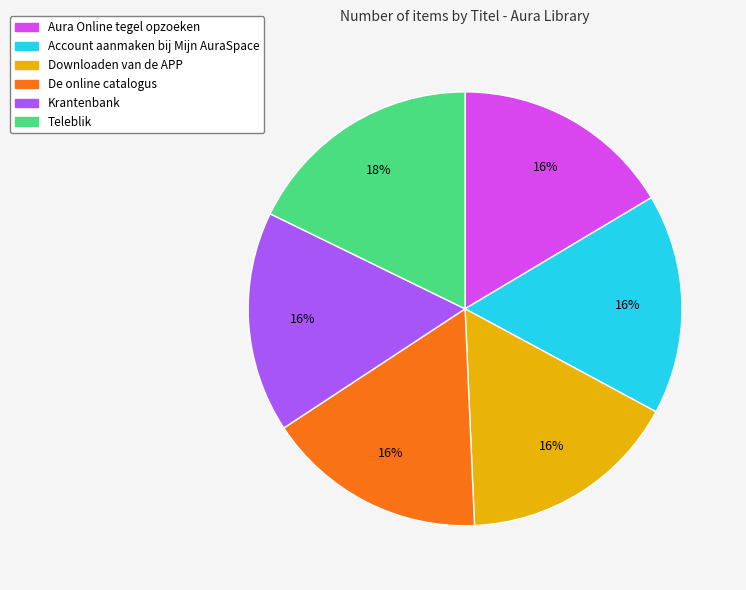

To the nearest percent, what is the average slice percentage?

17%